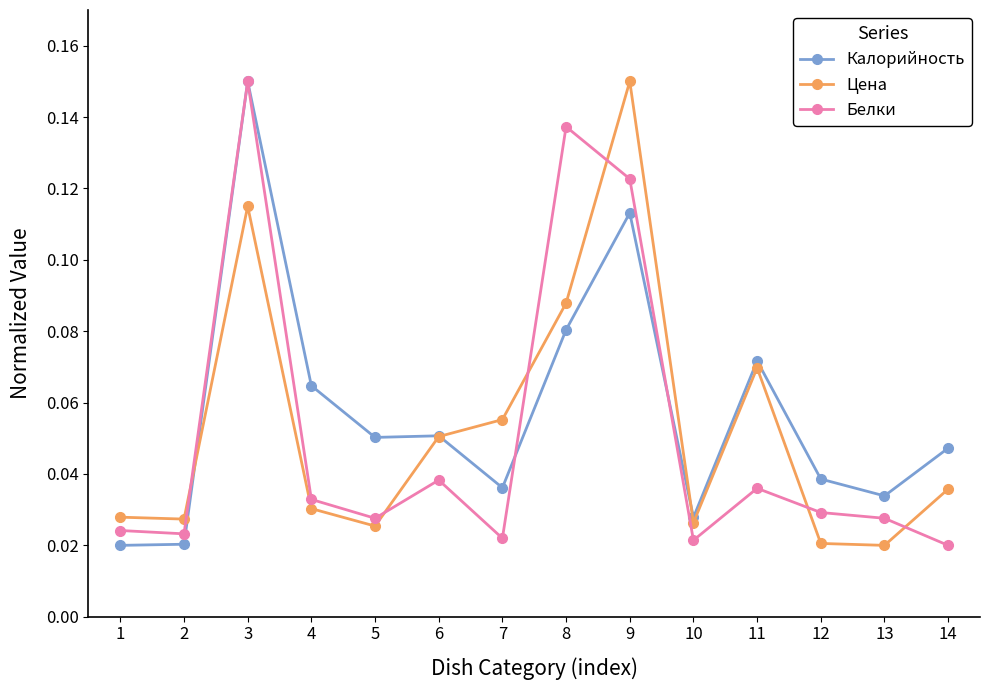

The Цена series shows 0.0 at 11. True or false?

False